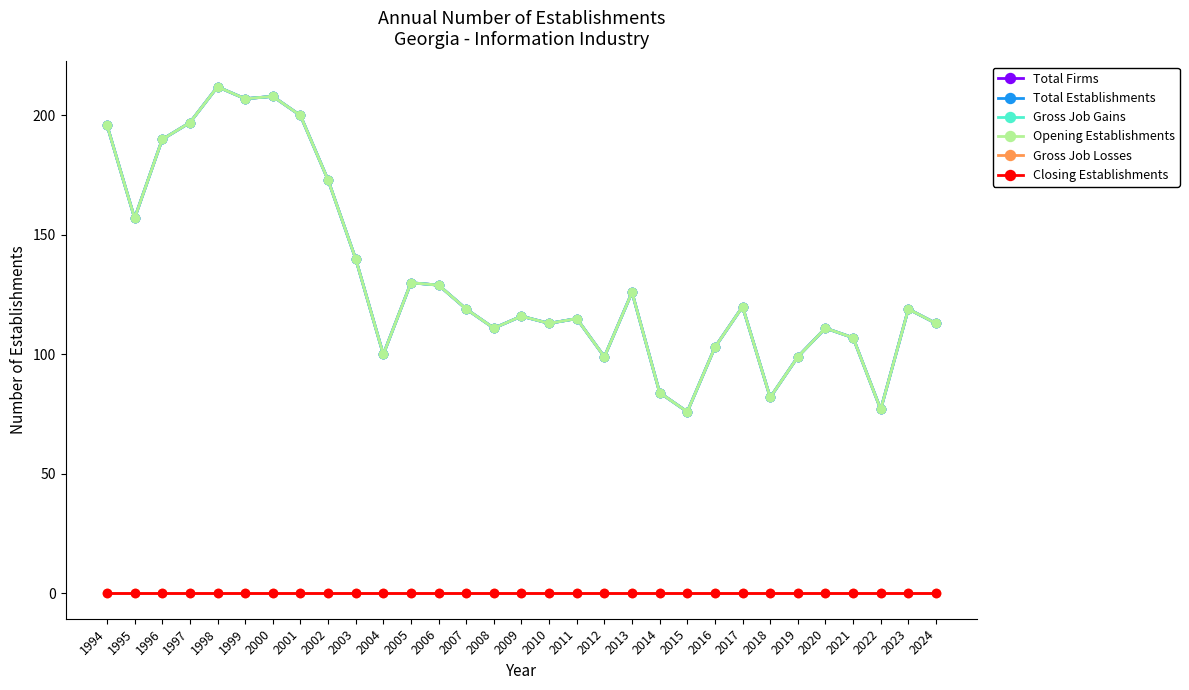

List the labels in order of Total Establishments value, smallest first.

2015, 2022, 2018, 2014, 2012, 2019, 2004, 2016, 2021, 2008, 2020, 2010, 2024, 2011, 2009, 2007, 2023, 2017, 2013, 2006, 2005, 2003, 1995, 2002, 1996, 1994, 1997, 2001, 1999, 2000, 1998